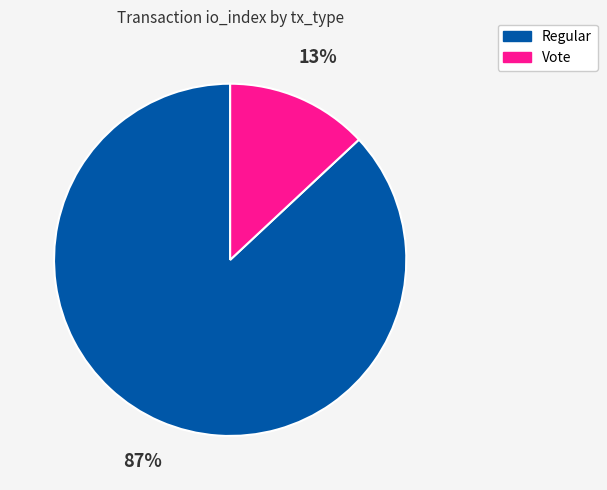

Between Vote and Regular, which is larger?

Regular